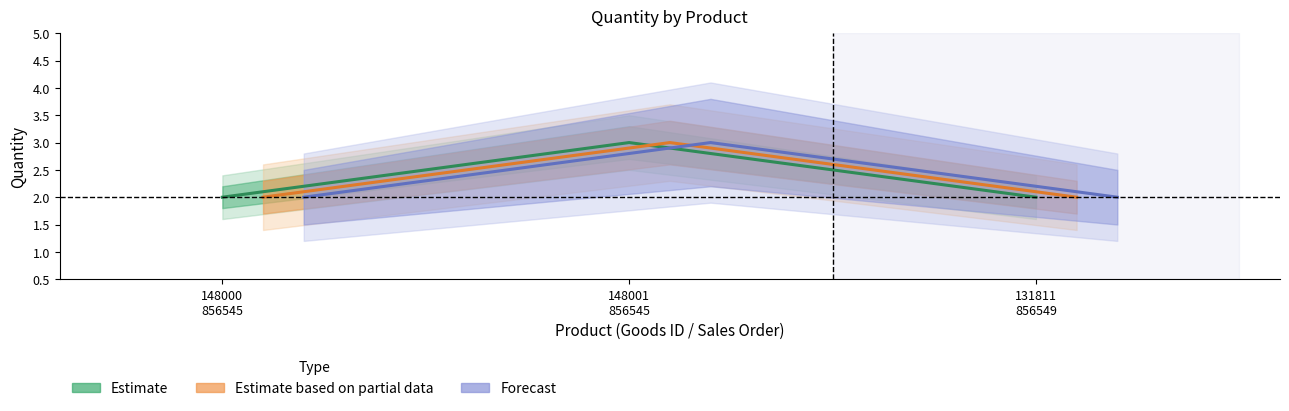

Count the Estimate based on partial data values in the range 2 to 3.

3